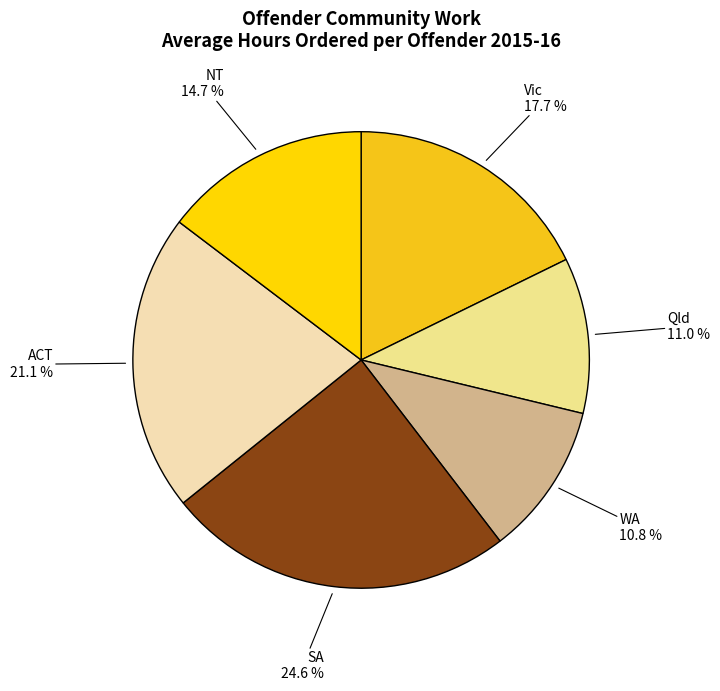

To the nearest percent, what portion does Vic represent?

18%